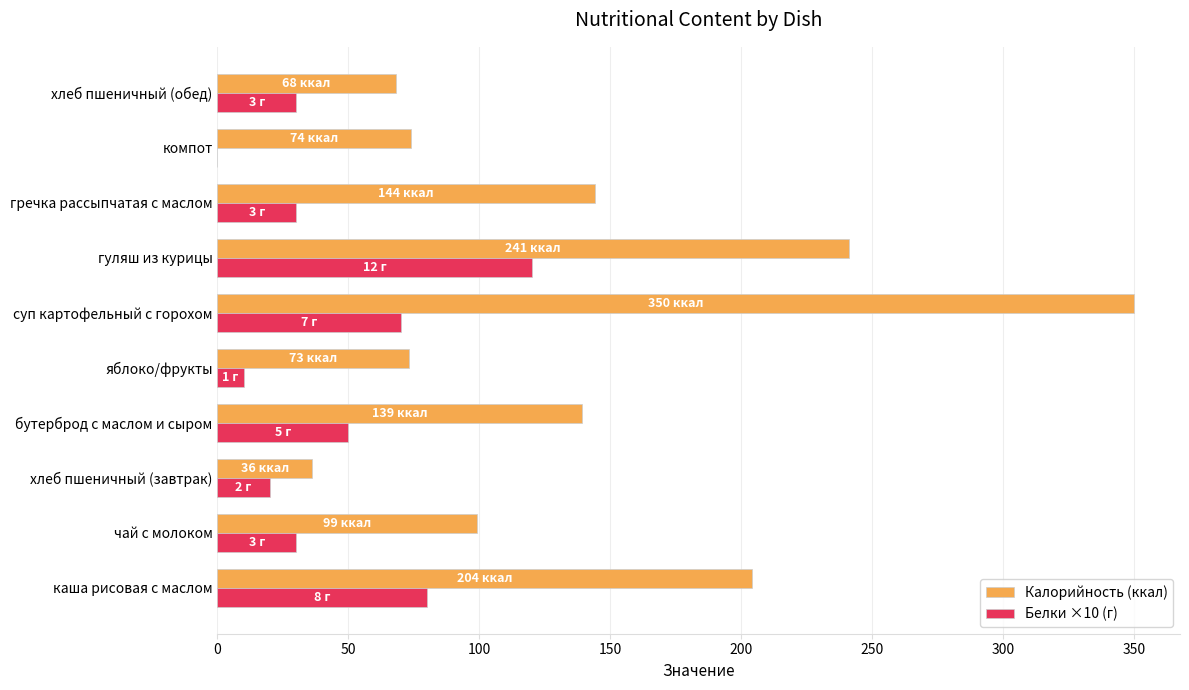

What is the total value across all series at гуляш из курицы?

361